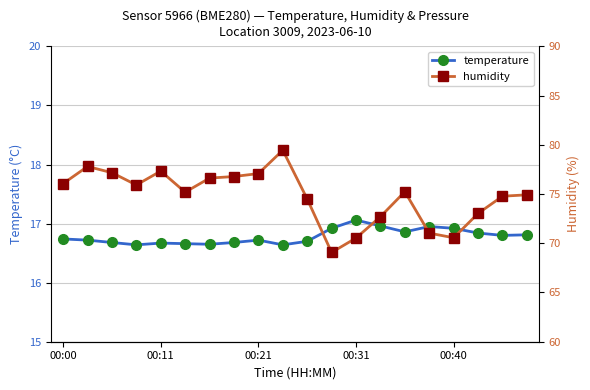

What is the smallest value displayed?

16.6